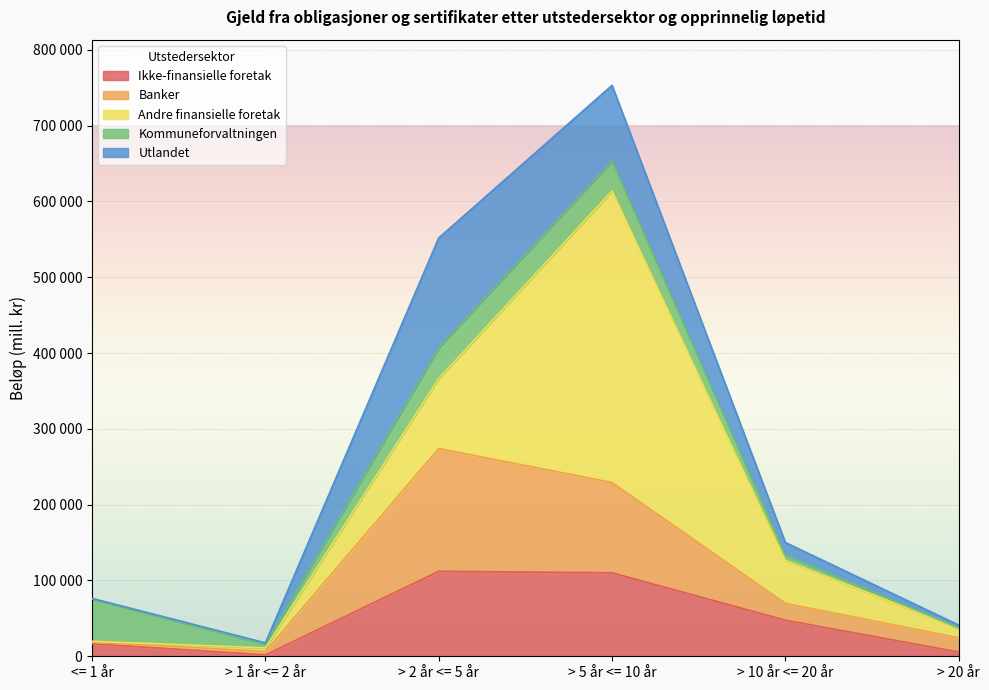

Which series has the largest total across all categories?

Andre finansielle foretak